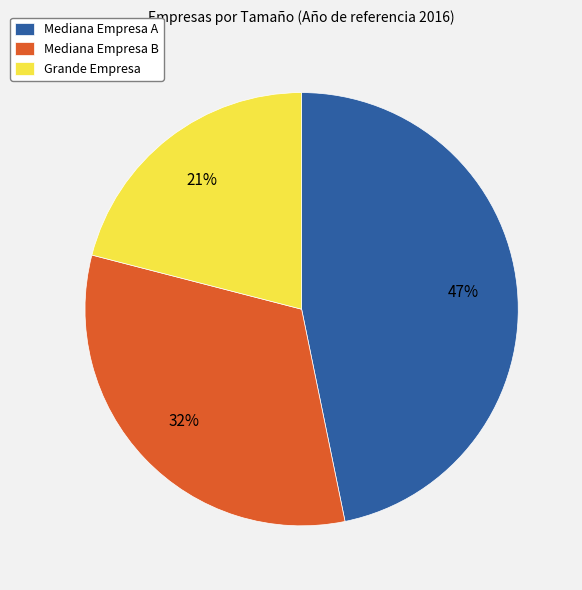

To the nearest percent, what percentage of the pie is Grande Empresa?

21%